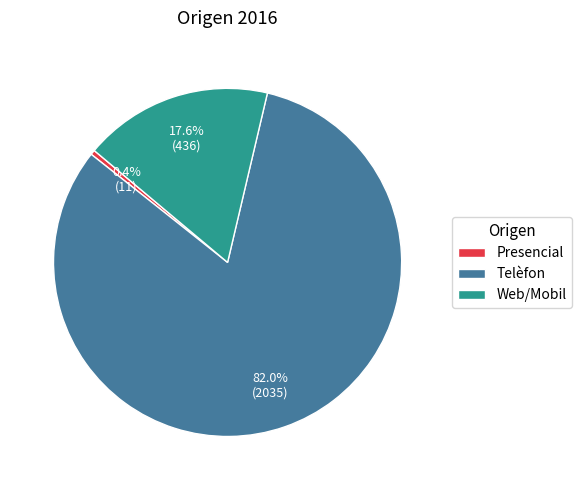

Is it true that Presencial is 9% of the pie?

False